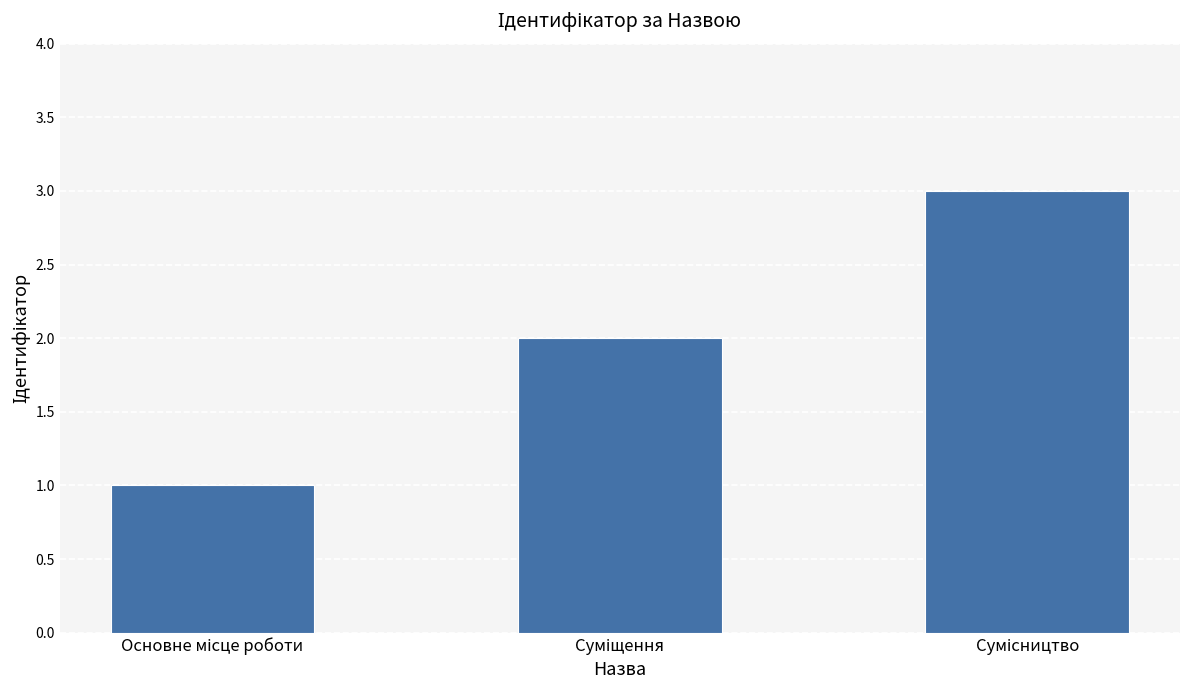

What is the maximum value shown in the chart?

3